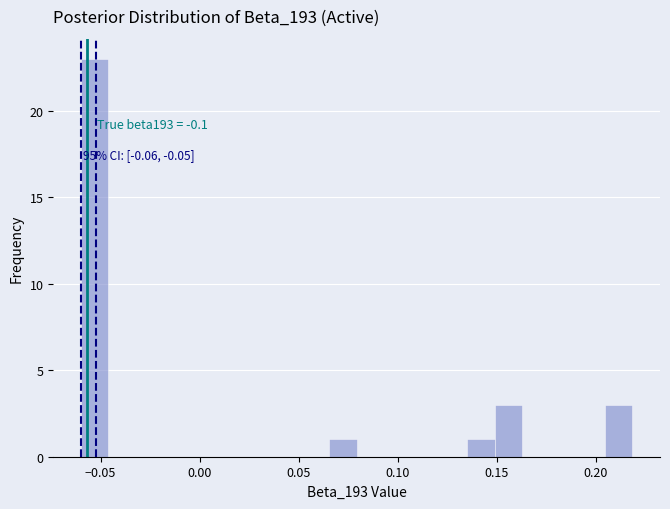

Read against the x-axis, roughly where is the centre of the tallest bar?

-0.055